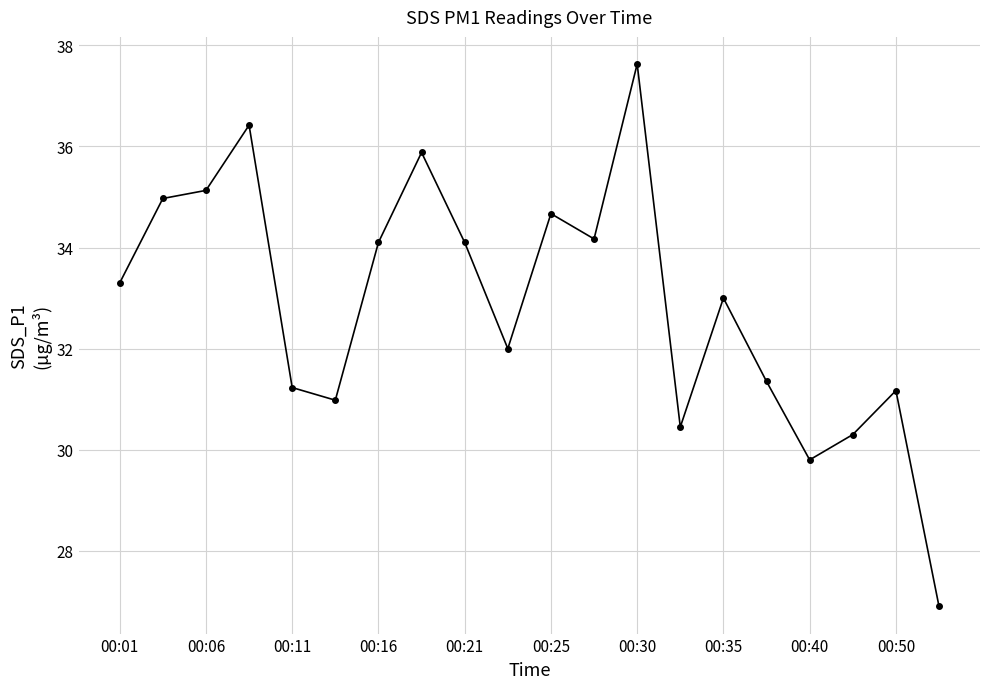

What is the minimum value shown in the chart?

26.9